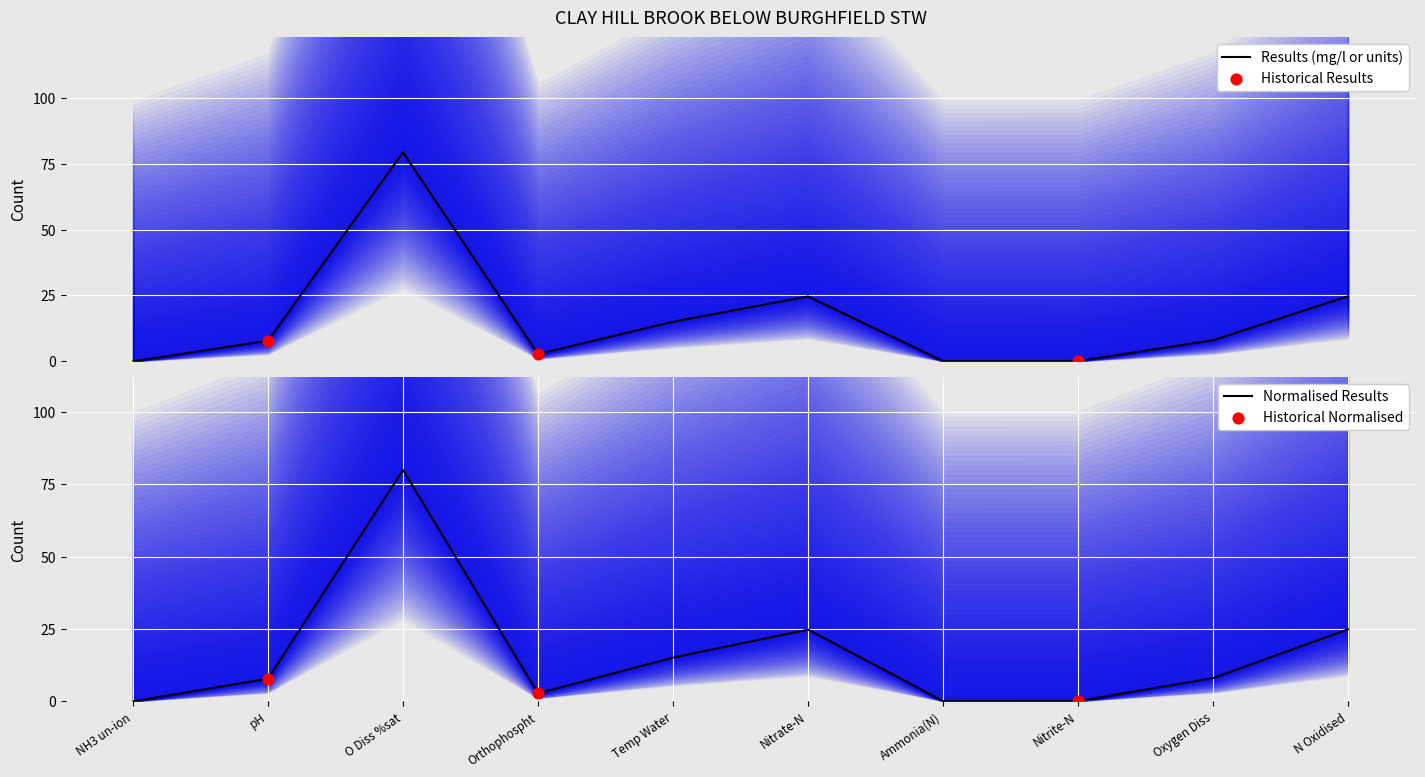

What is the change in value from Temp Water to Nitrate-N?

+9.6